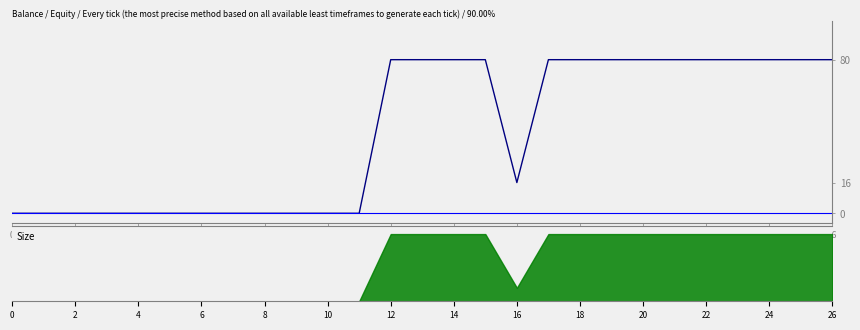

True or false: VRK has a value of 0 at 2.

True